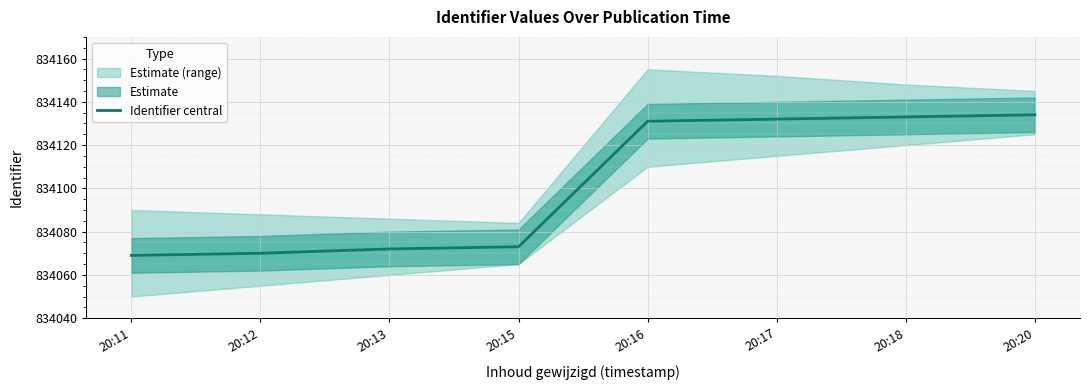

What is the ratio of the value at 20:20 to the value at 20:16?

1.0